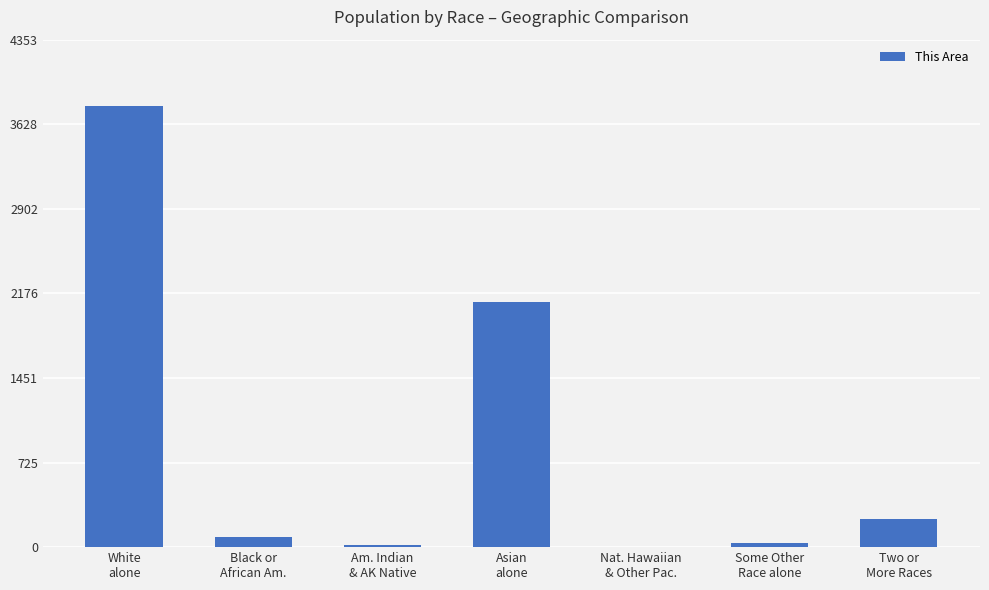

Are the bars horizontal?

No